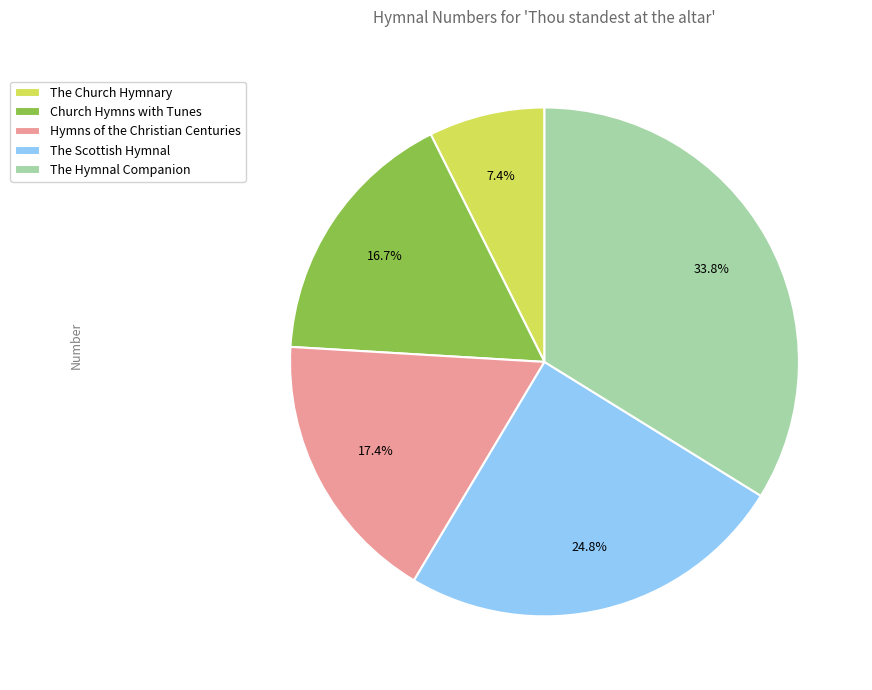

Count the number of slices in the pie.

5